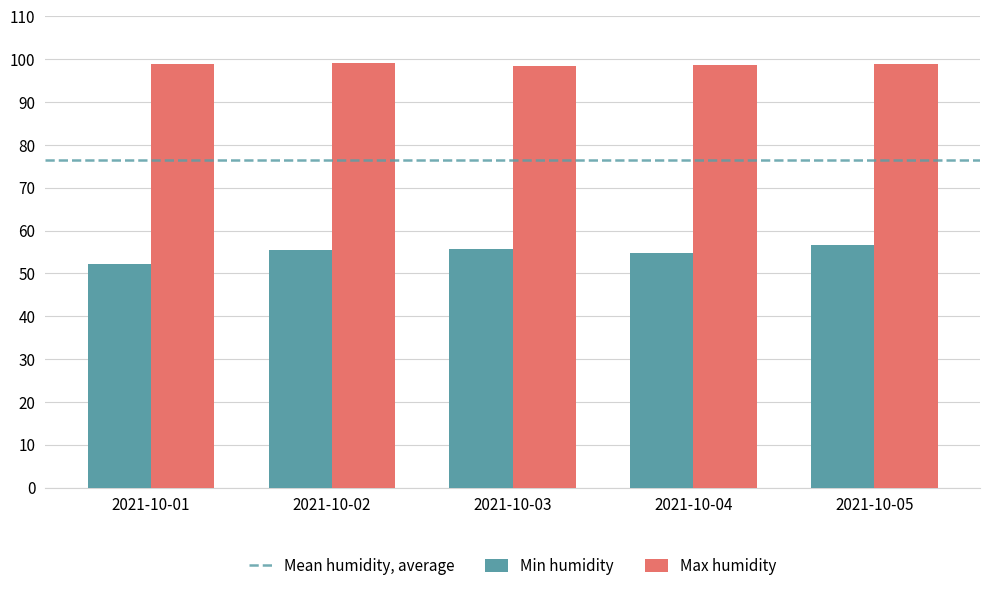

Which series has the largest total across all categories?

Max humidity